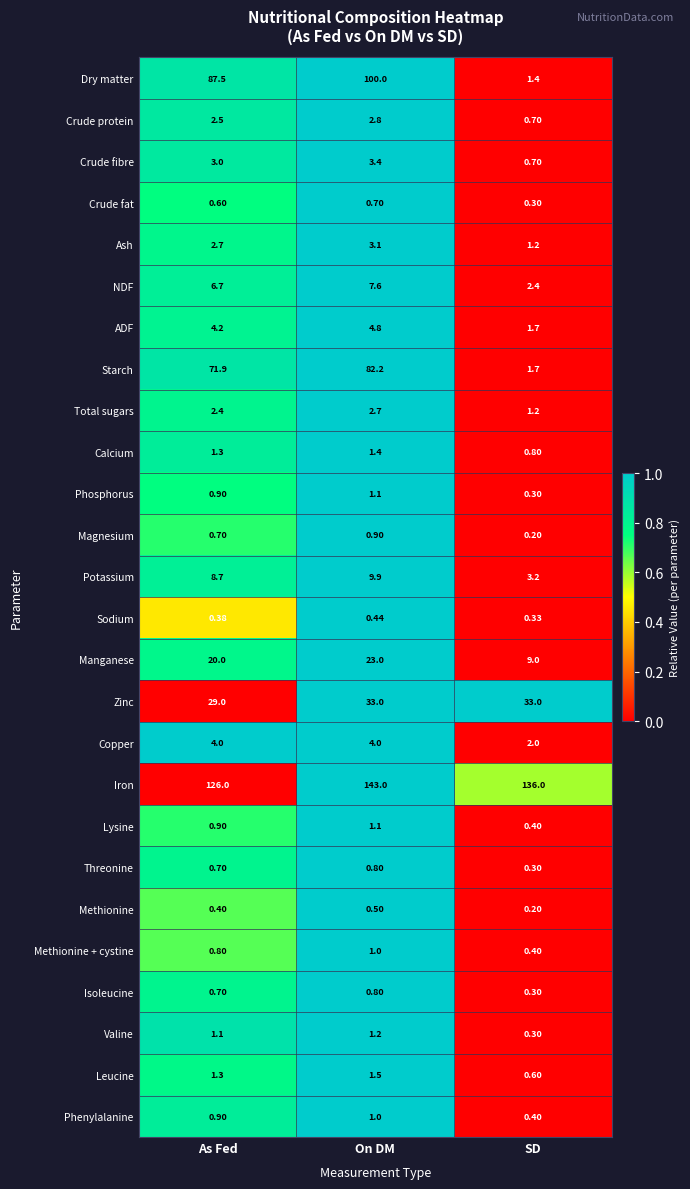

Which category has the highest value across all series?

On DM